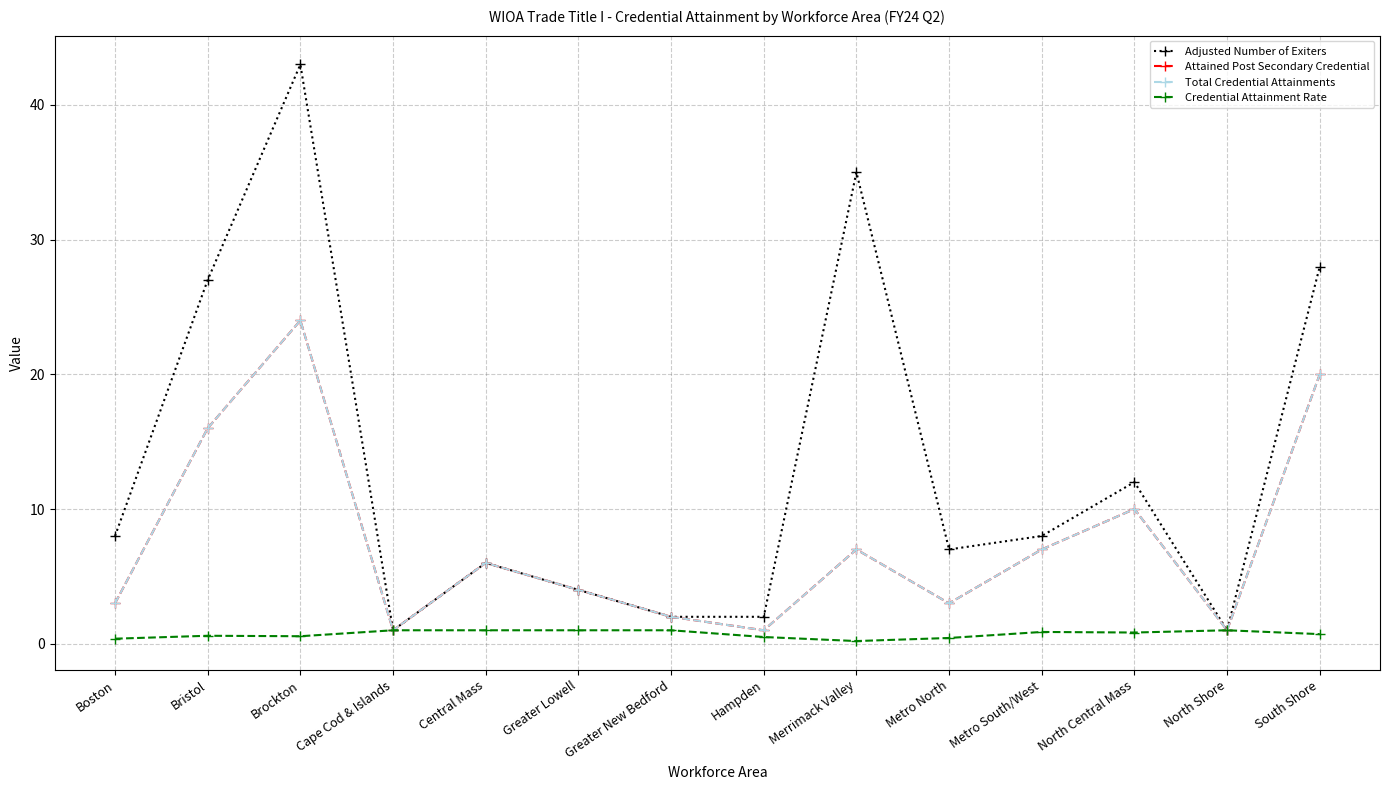

Is this an area chart (filled region under the line)?

No